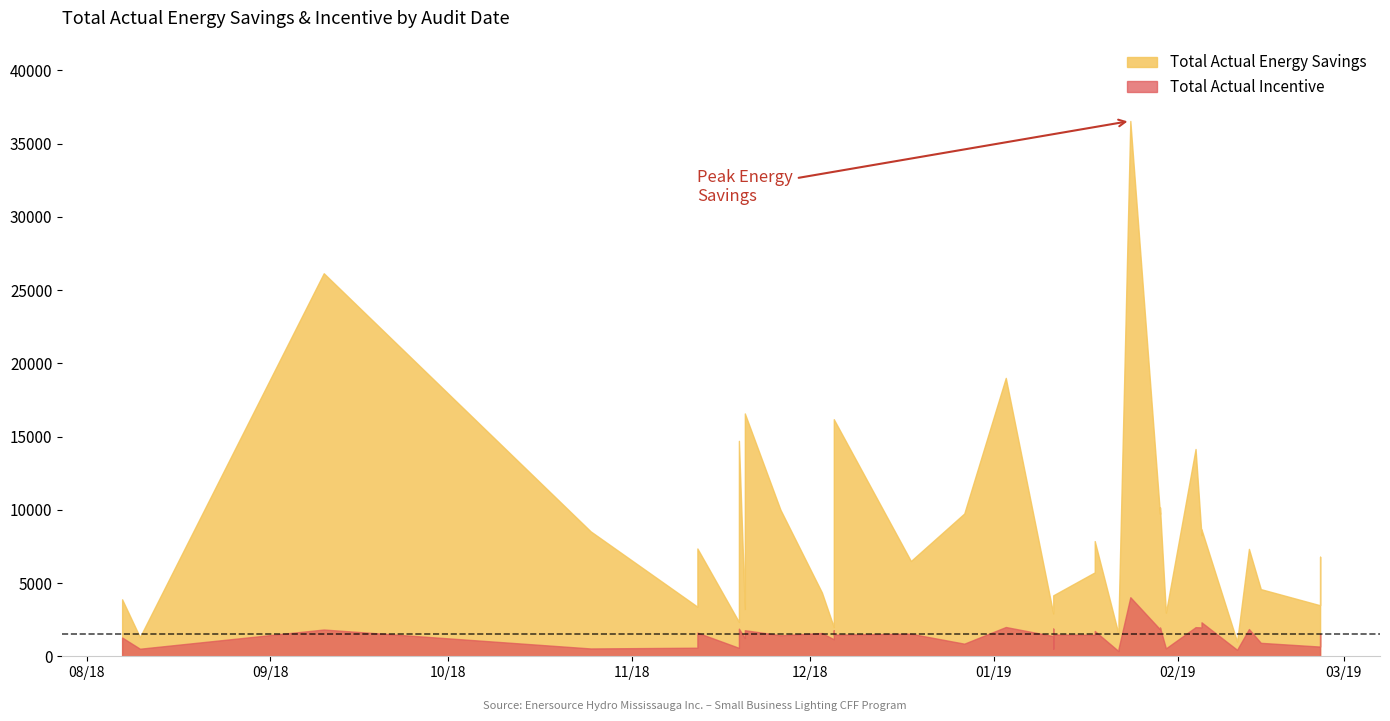

Between 23 and 0, which is larger?

23